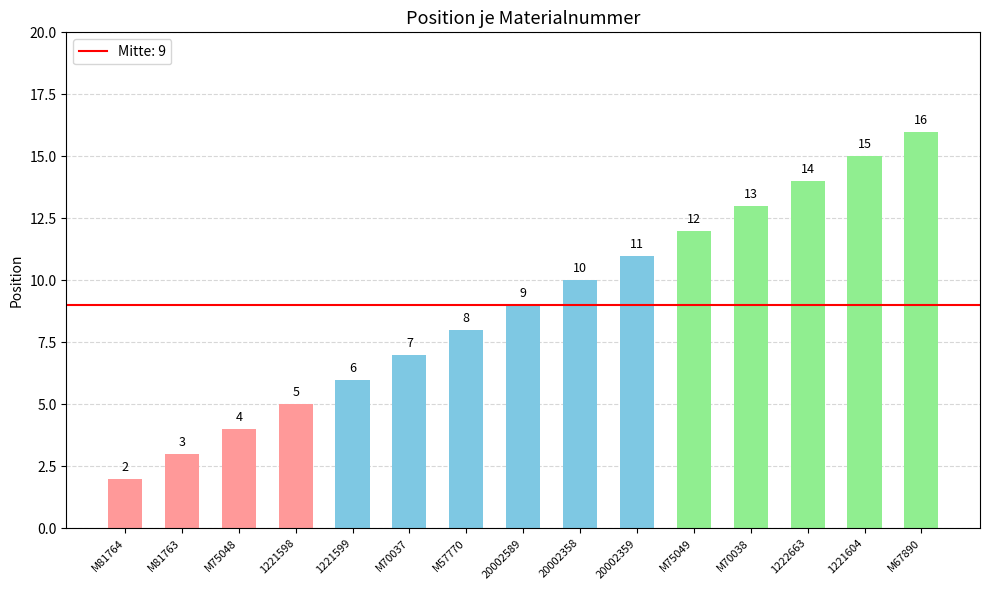

Rank the categories by value from lowest to highest.

M81764, M81763, M75048, 1221598, 1221599, M70037, M57770, 20002589, 20002358, 20002359, M75049, M70038, 1222663, 1221604, M67890